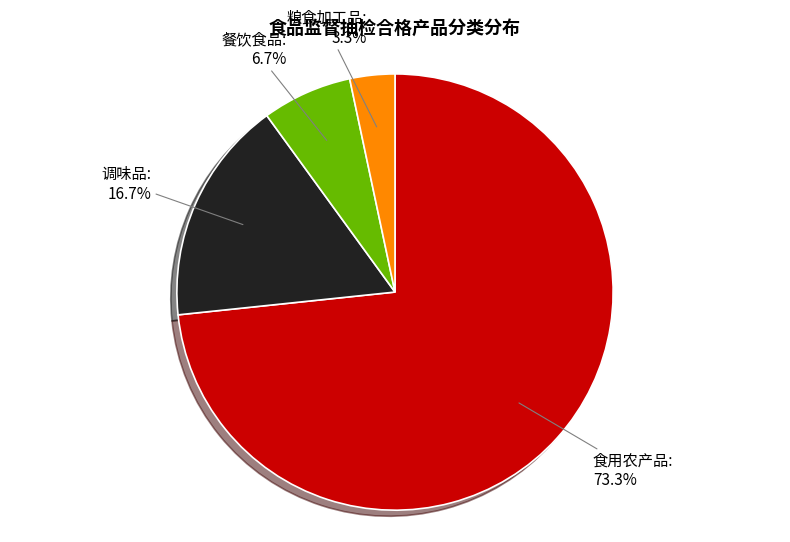

What is the largest slice in the pie chart?

食用农产品